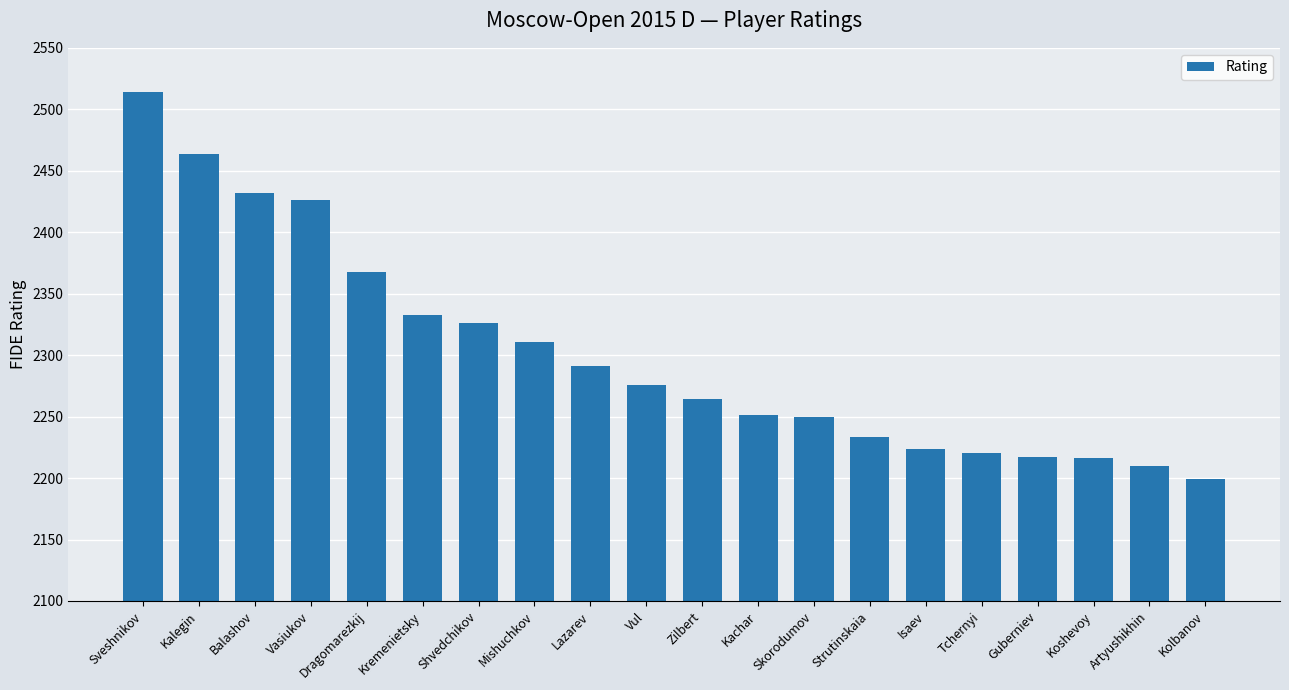

Is it true that the value at Kremenietsky is 2333?

True